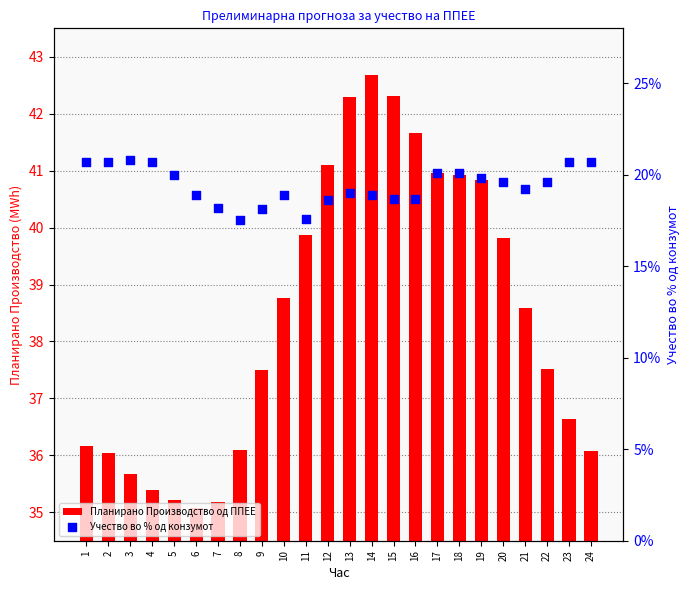

At which category is the sum across all series the highest?

14